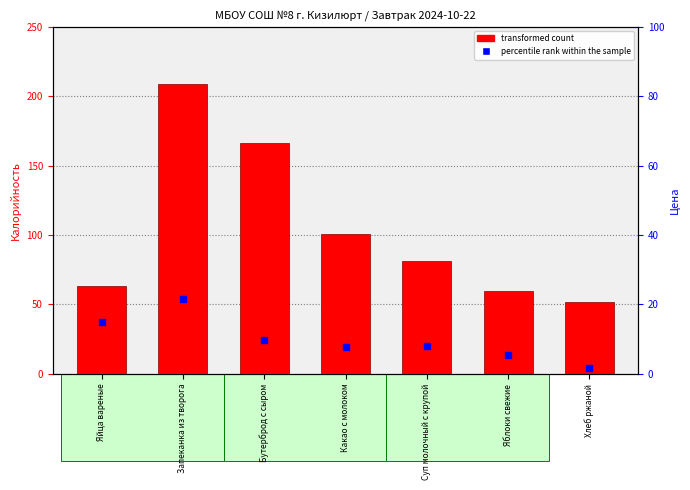

At which category is the sum across all series the highest?

Запеканка из творога